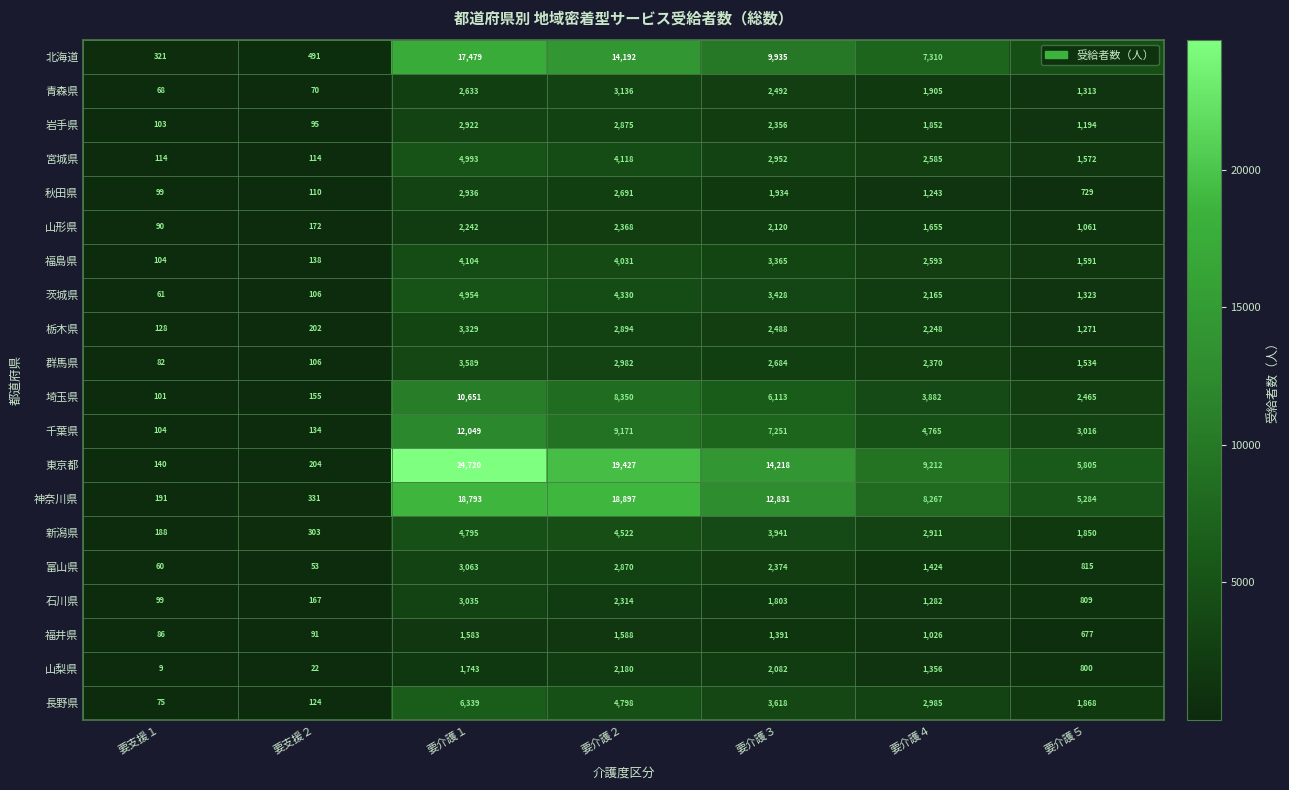

What is the approximate value of 茨城県 at 要介護１?

4954